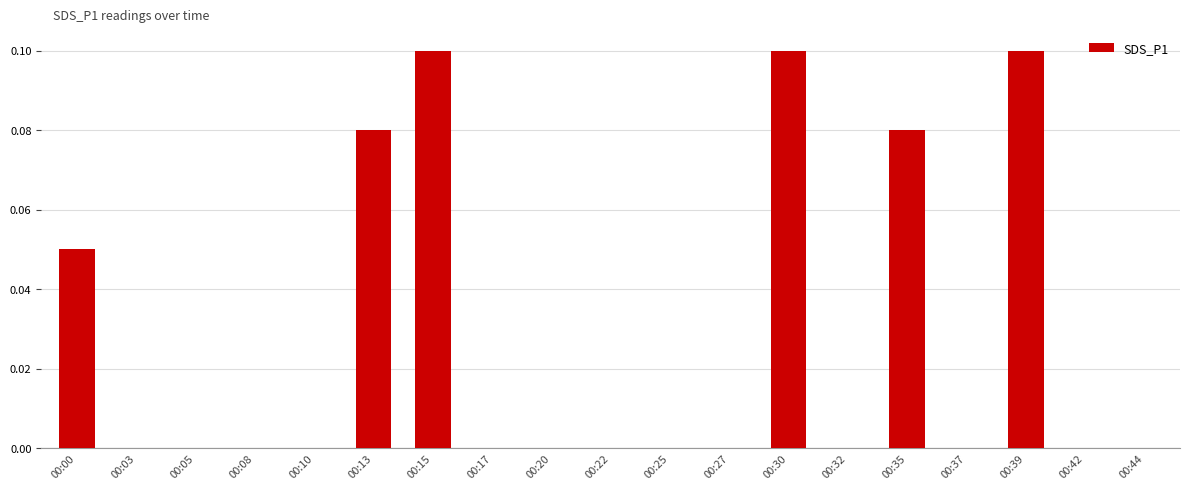

The value at 00:35 is 0.0. True or false?

False